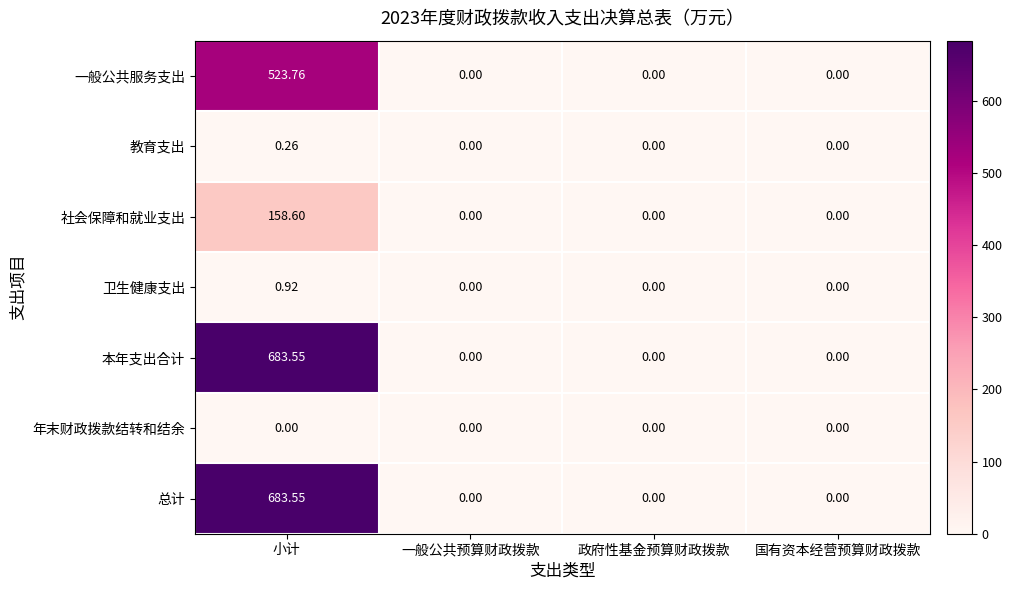

Is the value of 年末财政拨款结转和结余 at 一般公共预算财政拨款 greater than the value of 本年支出合计 at 小计?

No